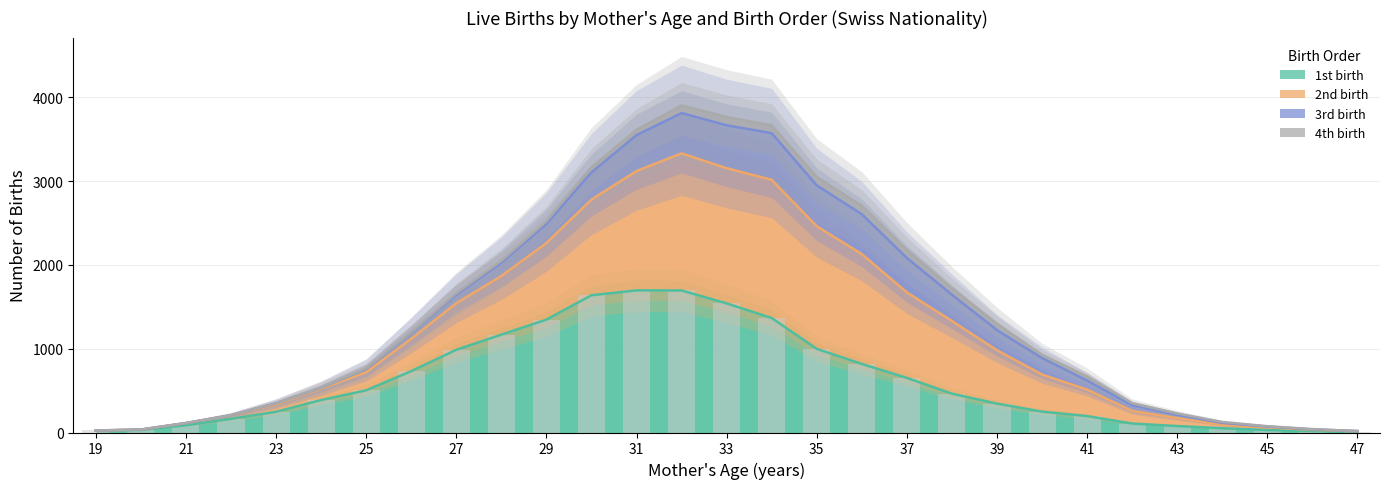

Where does the 1st birth series first go above 387?

25